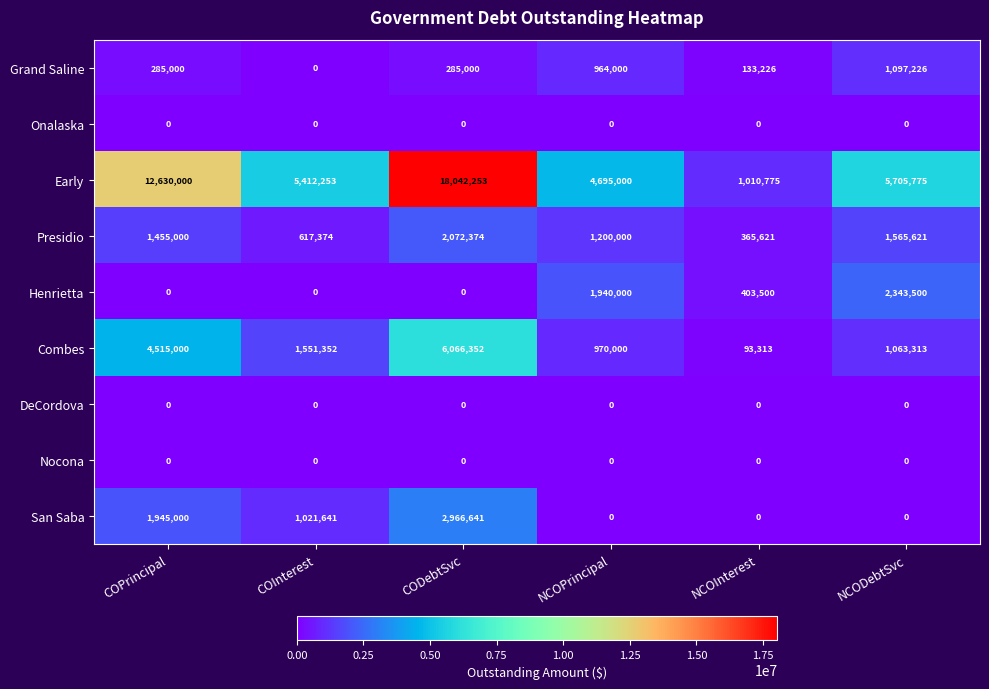

The Grand Saline series shows 133226 at NCOInterest. True or false?

True